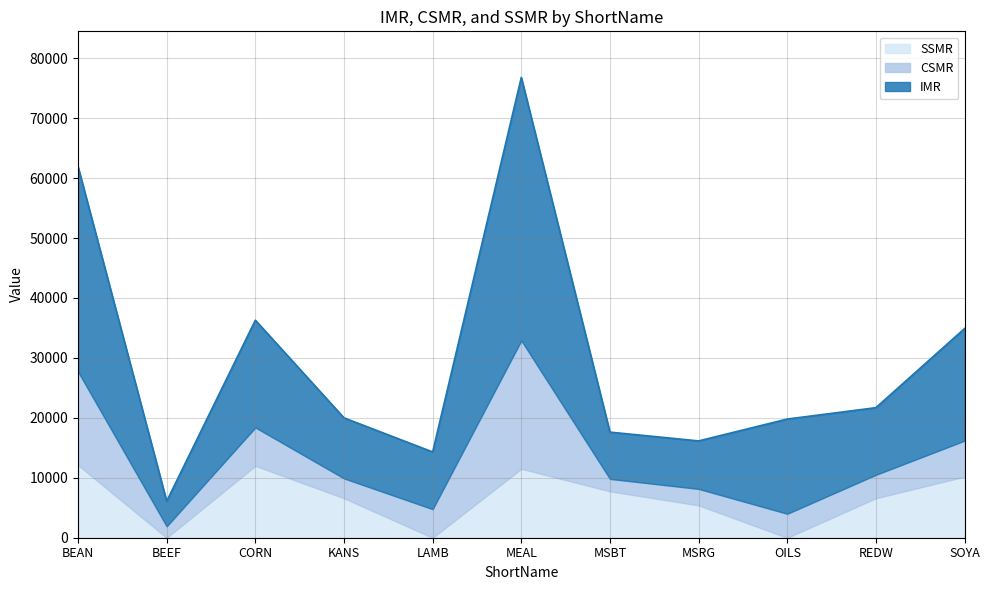

Rank the series at MSRG from lowest to highest value.

CSMR, SSMR, IMR